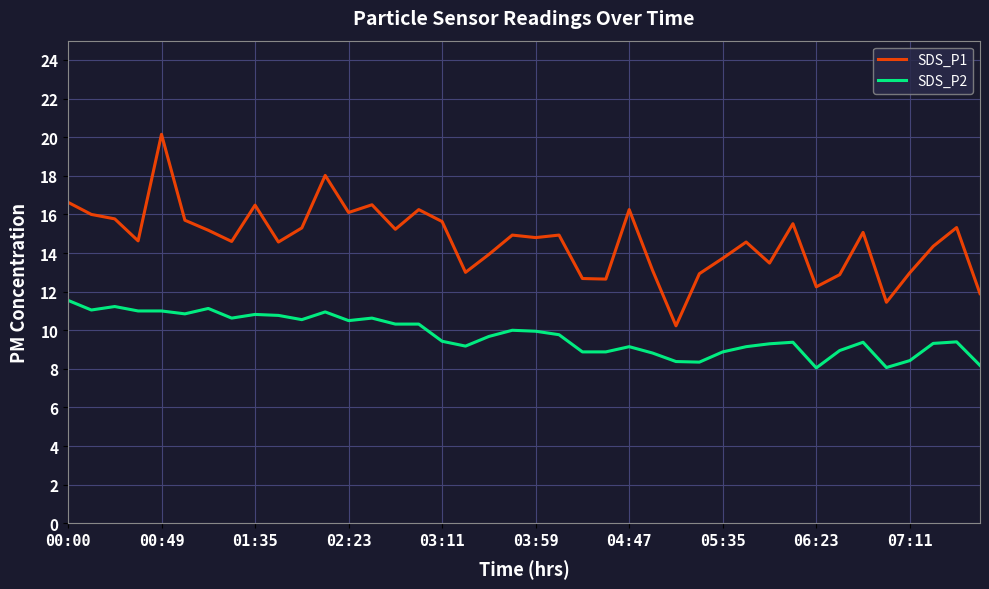

Rank the series by their average value, from highest to lowest.

SDS_P1, SDS_P2